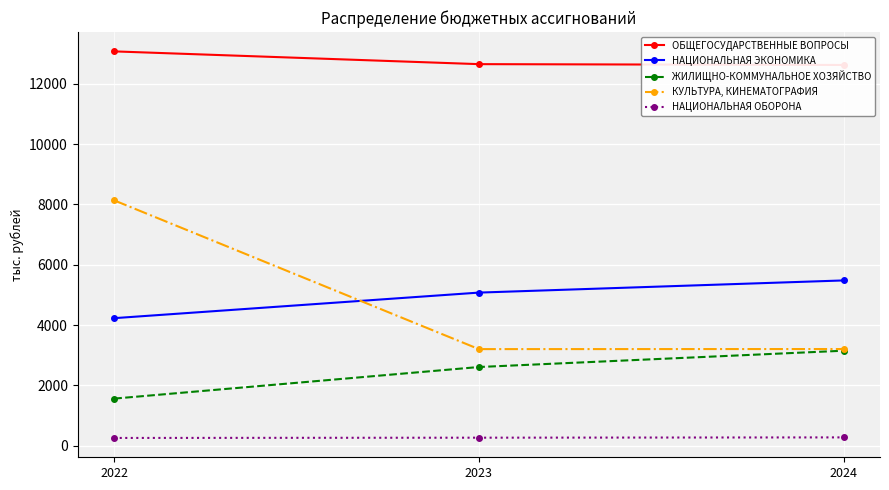

What is the value of the КУЛЬТУРА, КИНЕМАТОГРАФИЯ point at the 2nd from the left?

3205.5